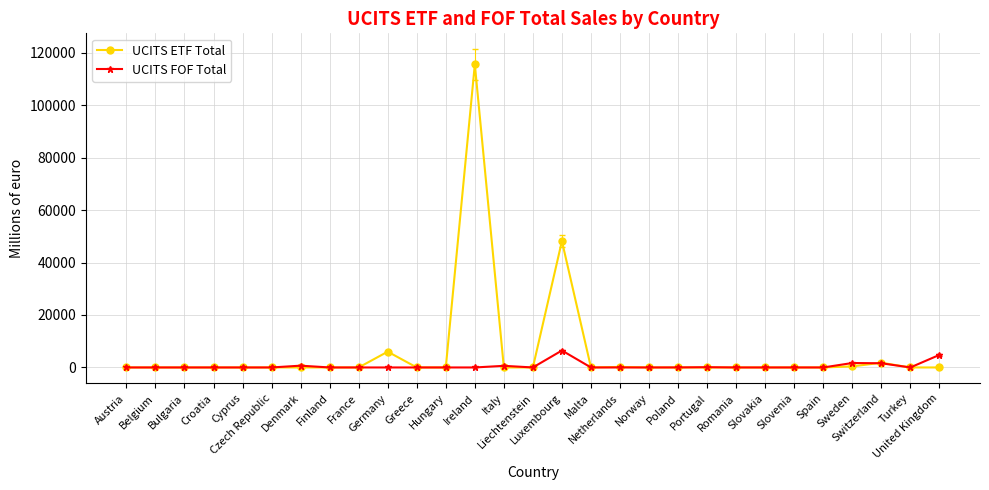

List the series in order of their overall mean, highest first.

UCITS ETF Total, UCITS FOF Total